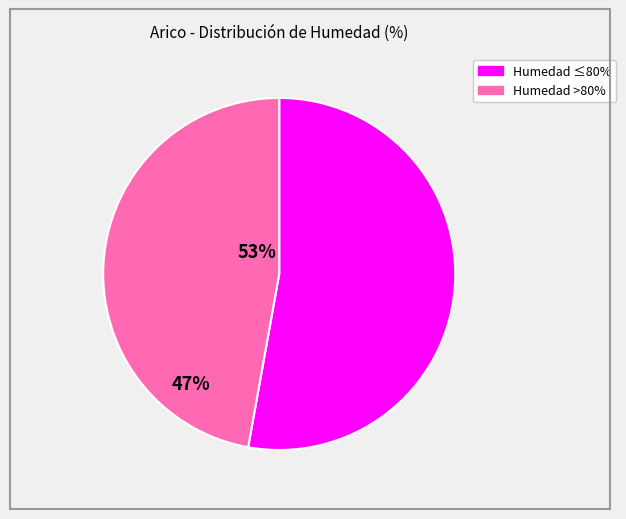

Does any single category account for the majority?

Yes